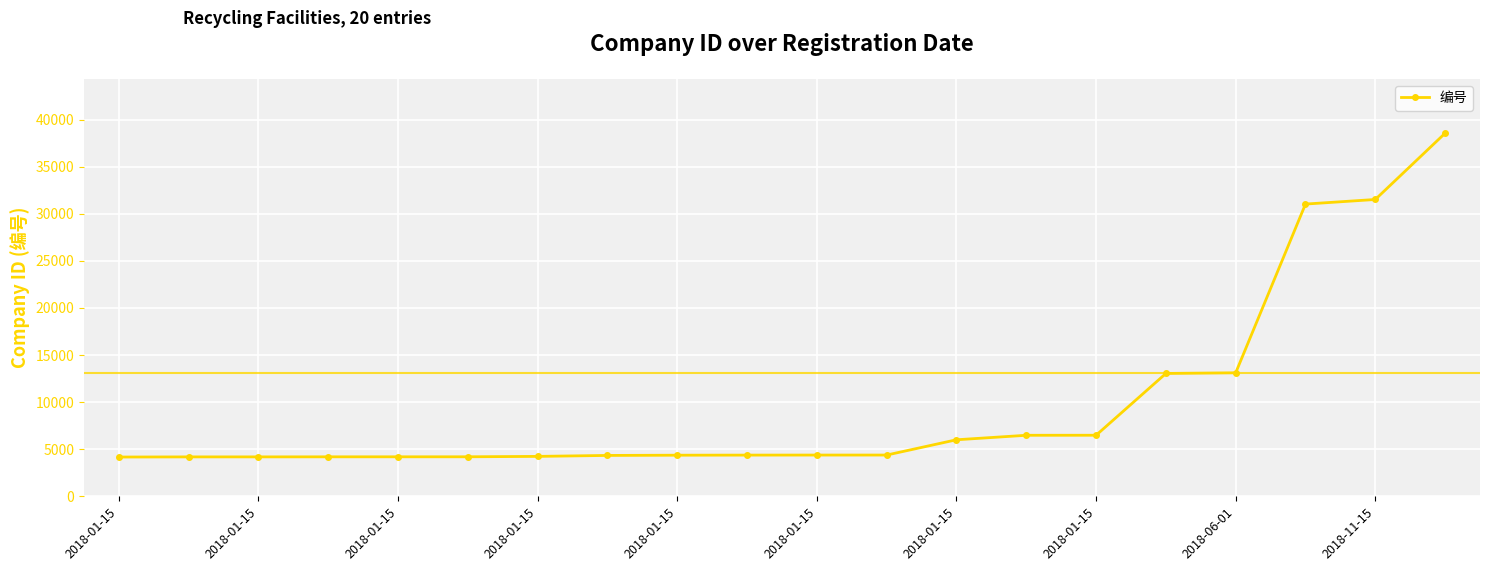

What is the difference between the second highest and minimum values?

27342